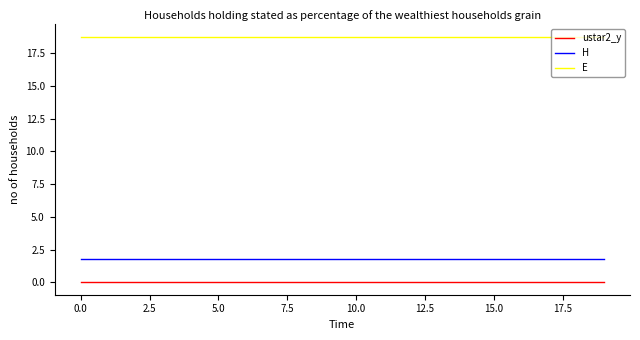

List the series in order of their peak value, highest first.

E, H, ustar2_y